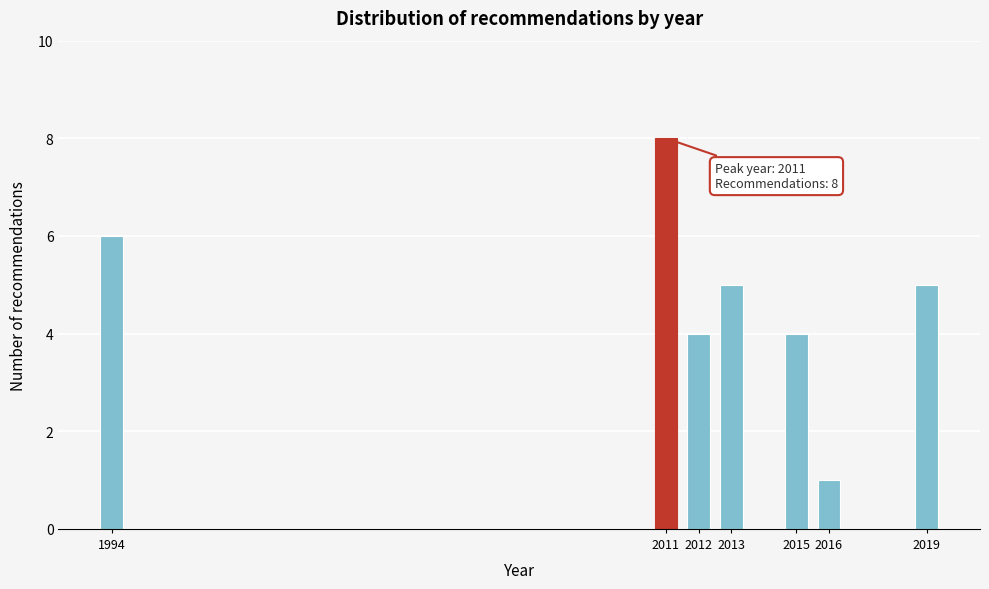

Reading left to right, extract all data points from this chart.

1994=6	2011=8	2012=4	2013=5	2015=4	2016=1	2019=5